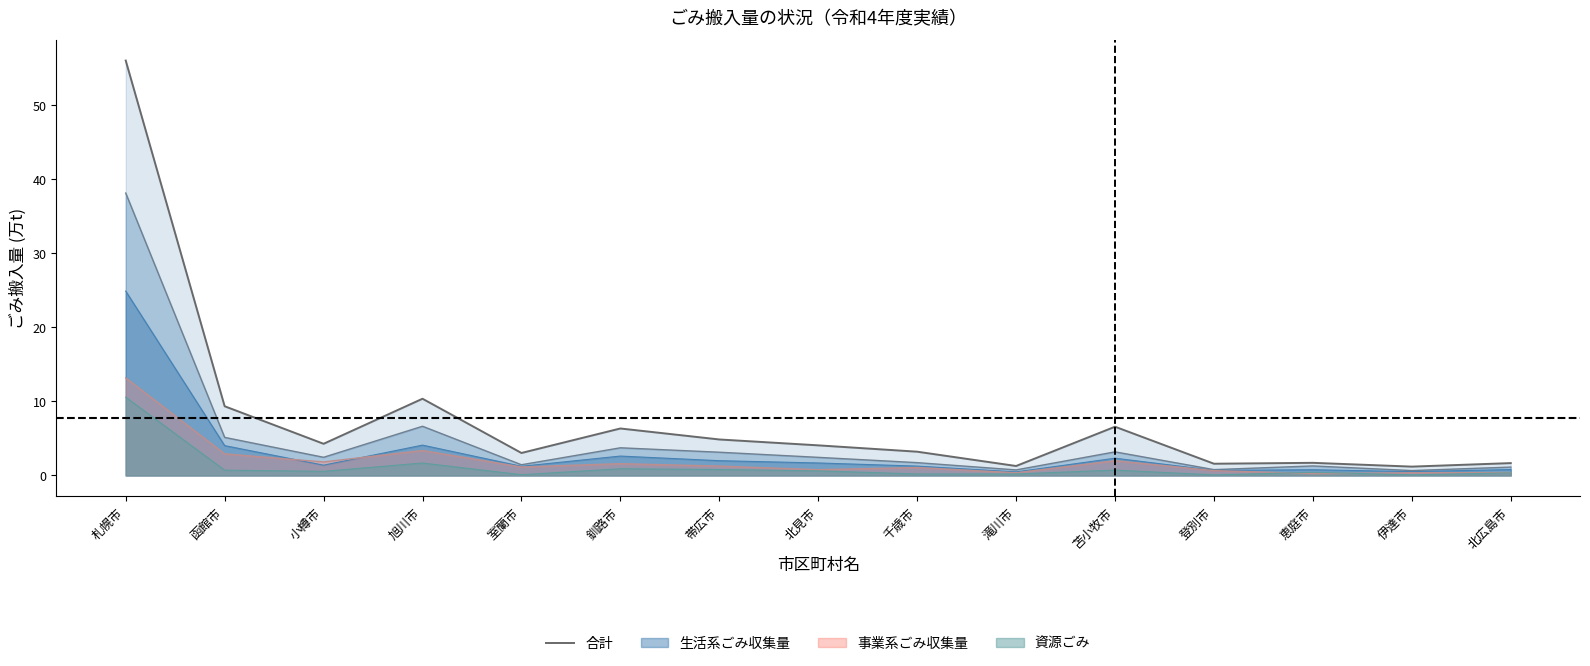

List the labels in order of 事業系ごみ収集量 value, largest first.

札幌市, 旭川市, 函館市, 苫小牧市, 小樽市, 釧路市, 帯広市, 室蘭市, 千歳市, 北見市, 登別市, 北広島市, 伊達市, 滝川市, 恵庭市